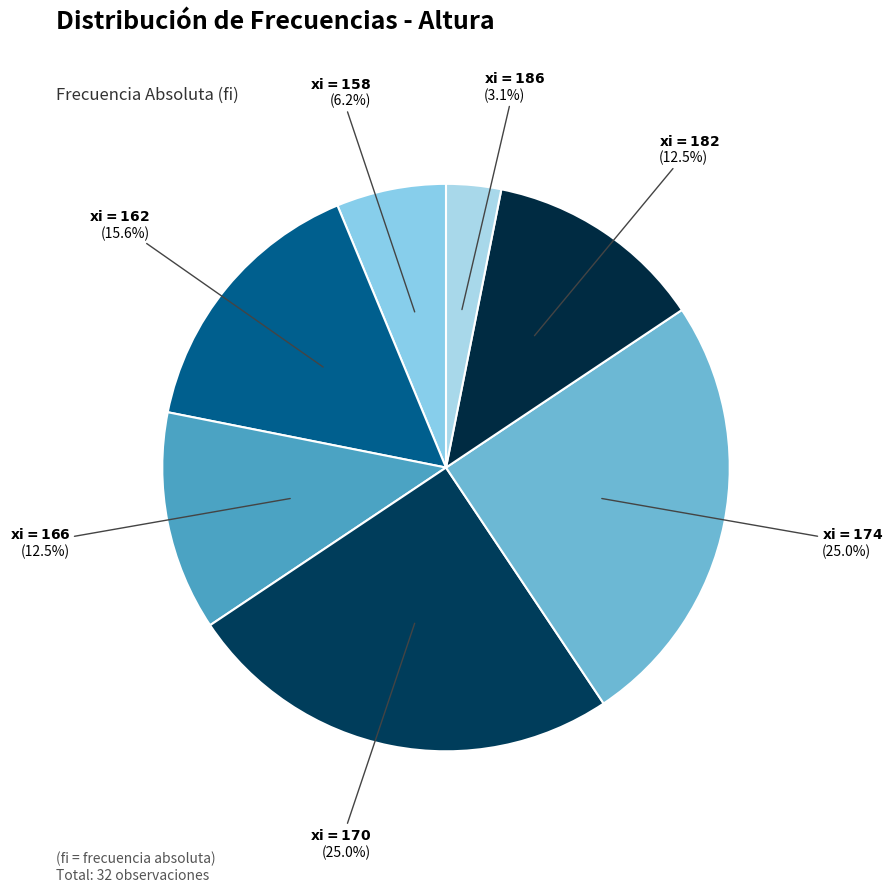

How many slices are in this pie chart?

7